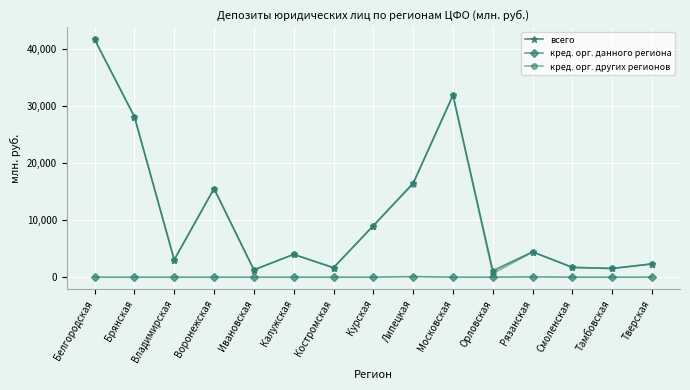

At how many categories does at least one series exceed 4879?

6